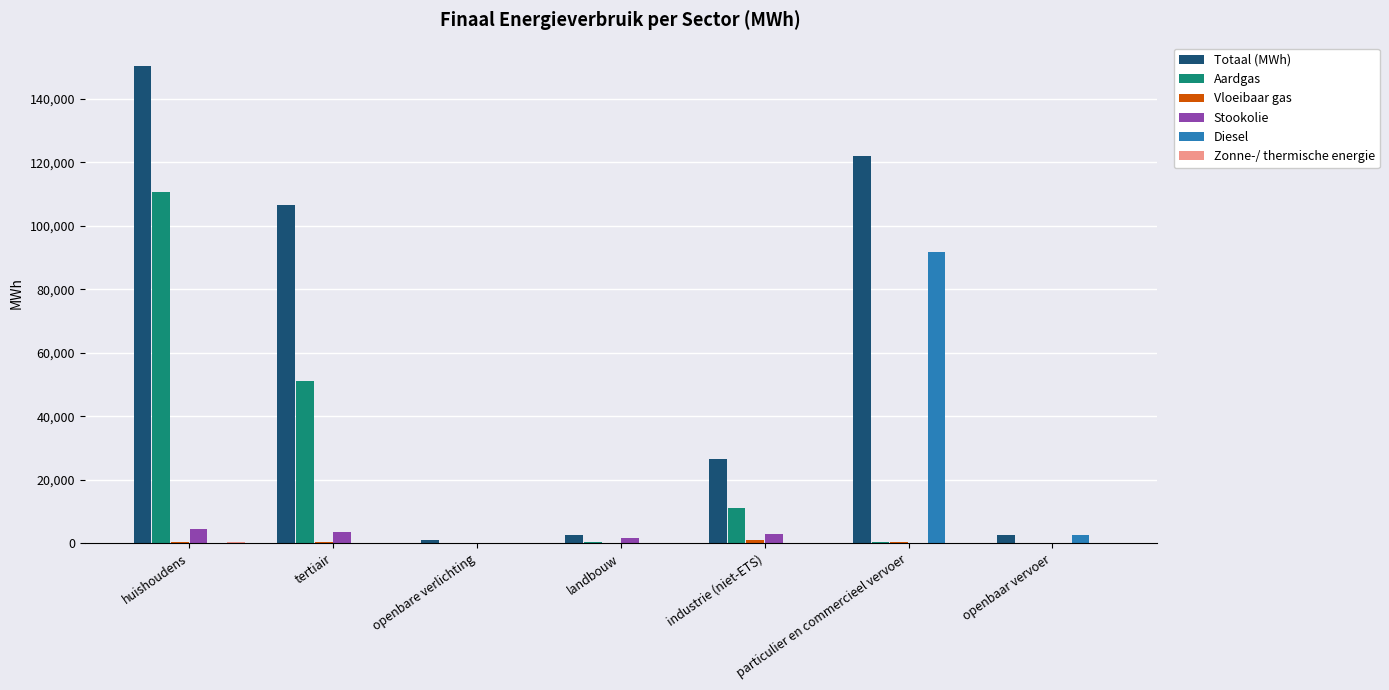

What is the highest value of the Stookolie series?

4534.7